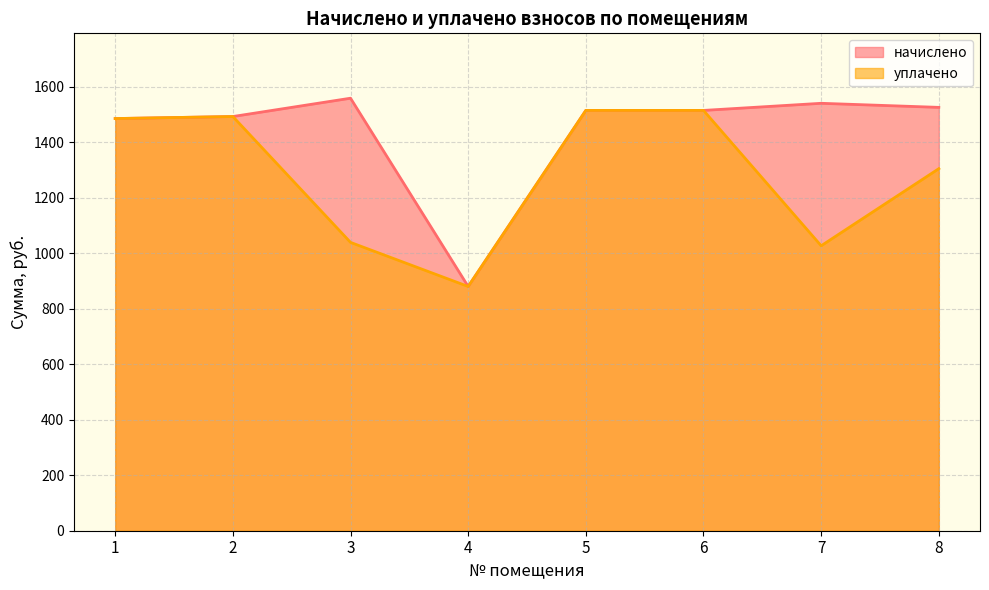

Which category has the highest value in the начислено series?

3